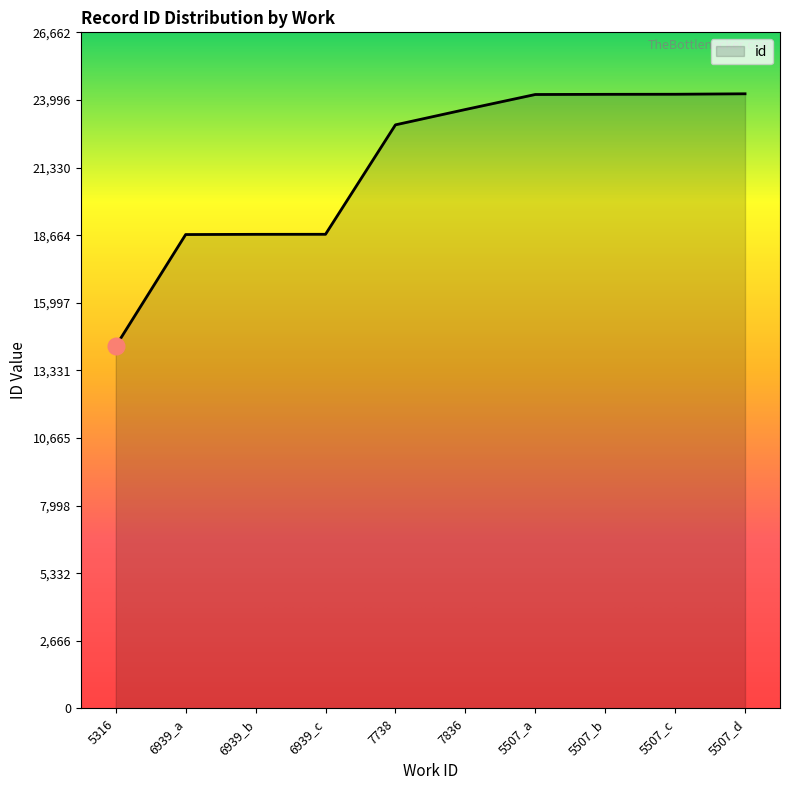

What is the difference between the second highest and minimum values?

9938